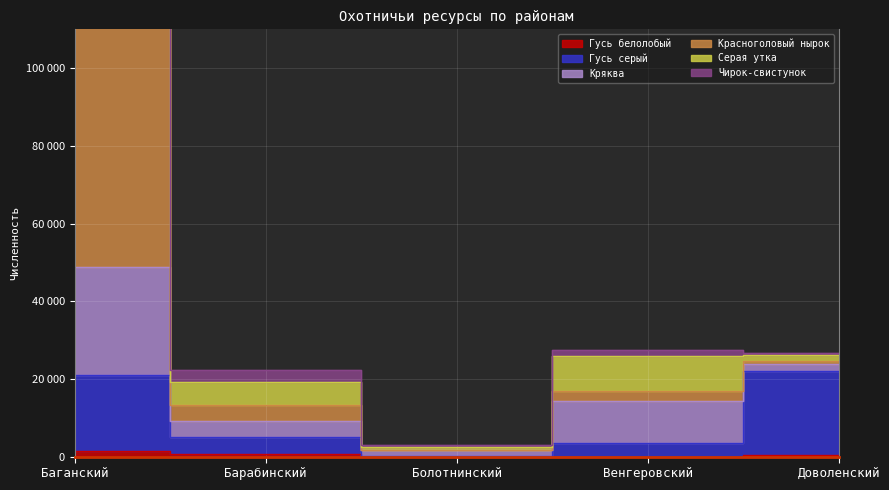

How many data points in Гусь белолобый are above 437?

2